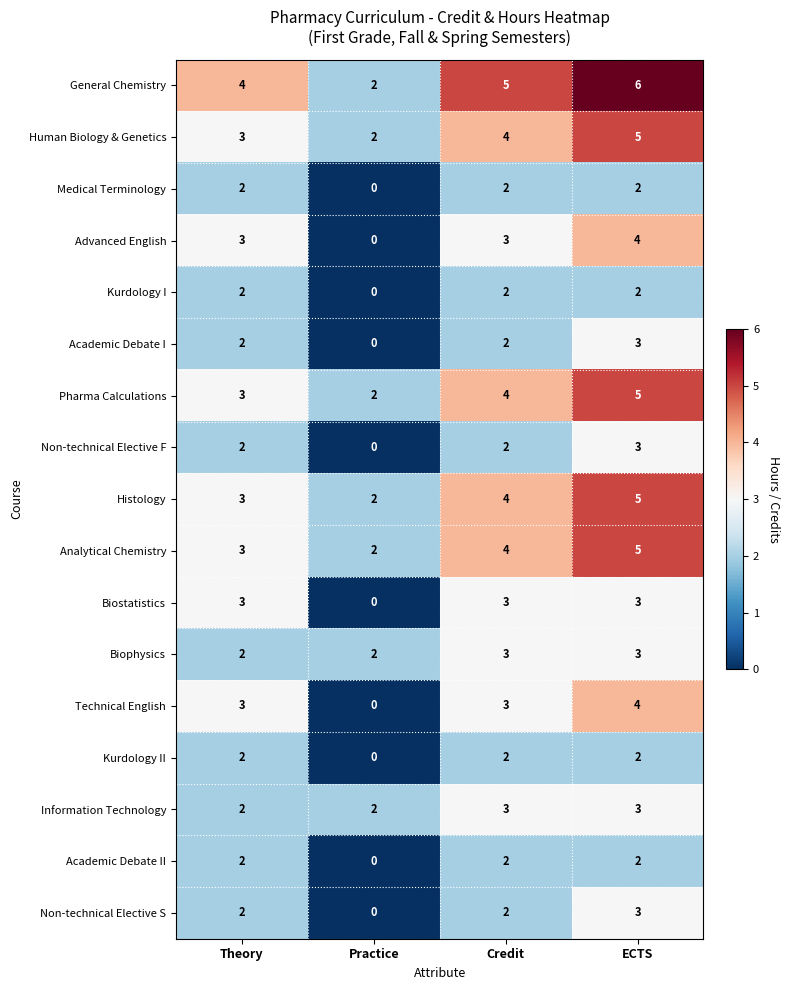

At which label does Technical English reach its minimum?

Practice